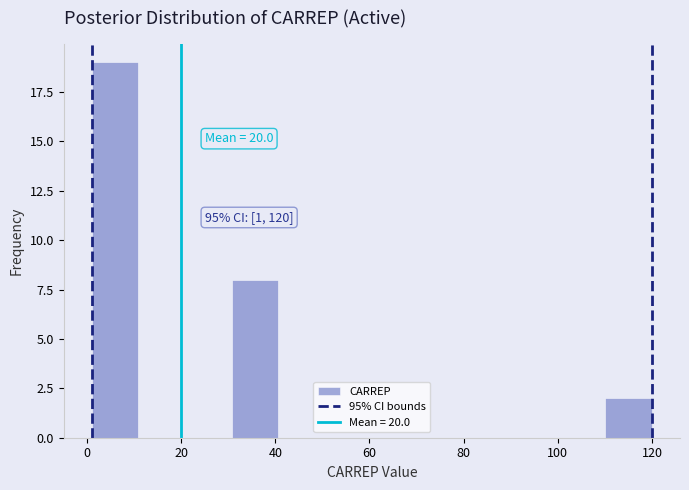

Over which range of the x-axis is the bar tallest?

2 to 10